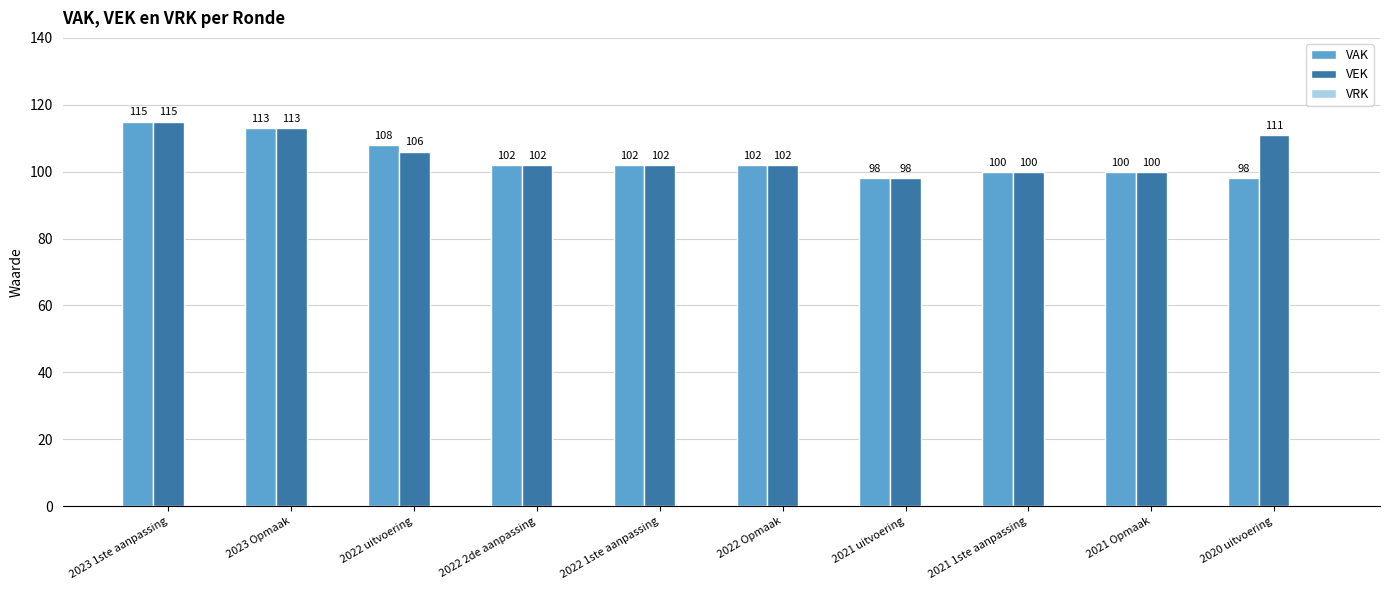

What is the lowest value of the VAK series?

98